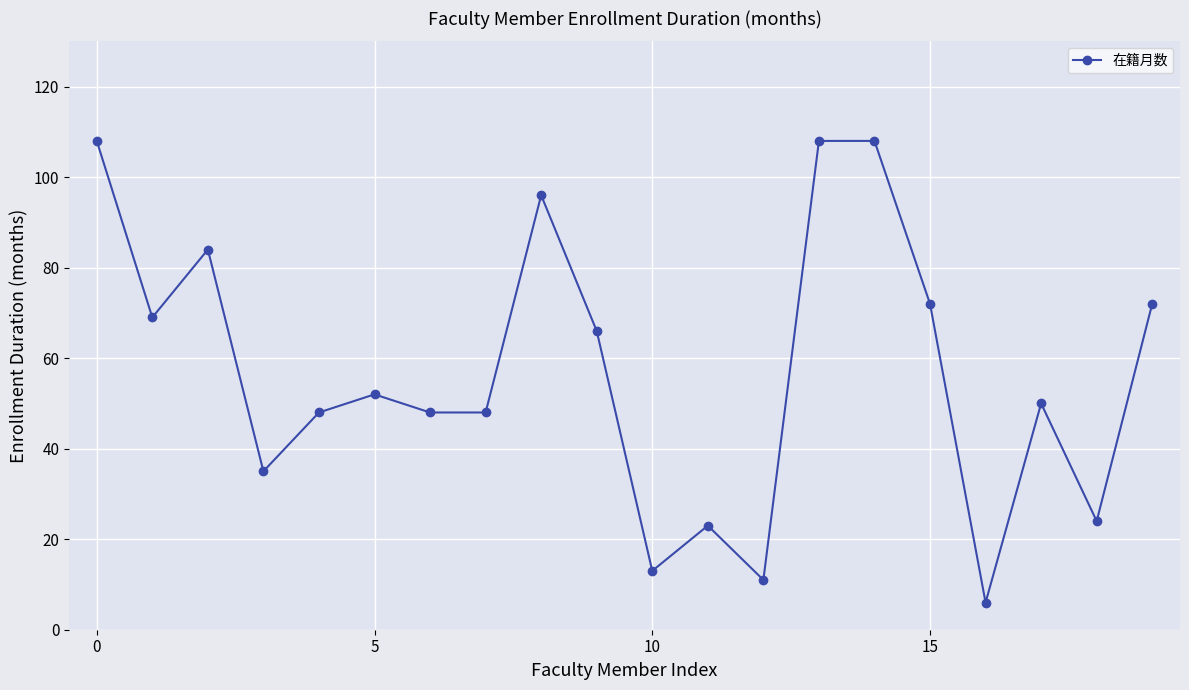

What is the greatest value displayed?

108